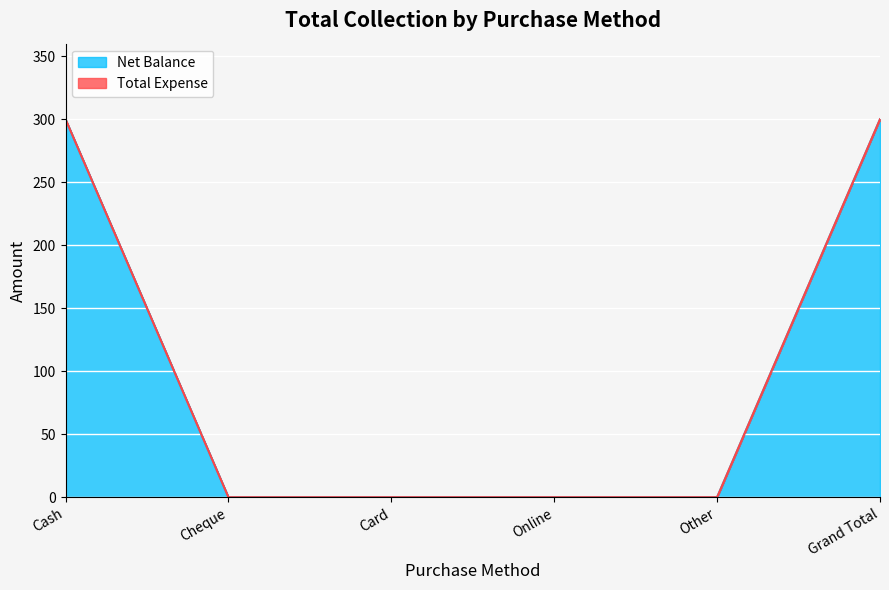

Count the number of categories in the chart.

6